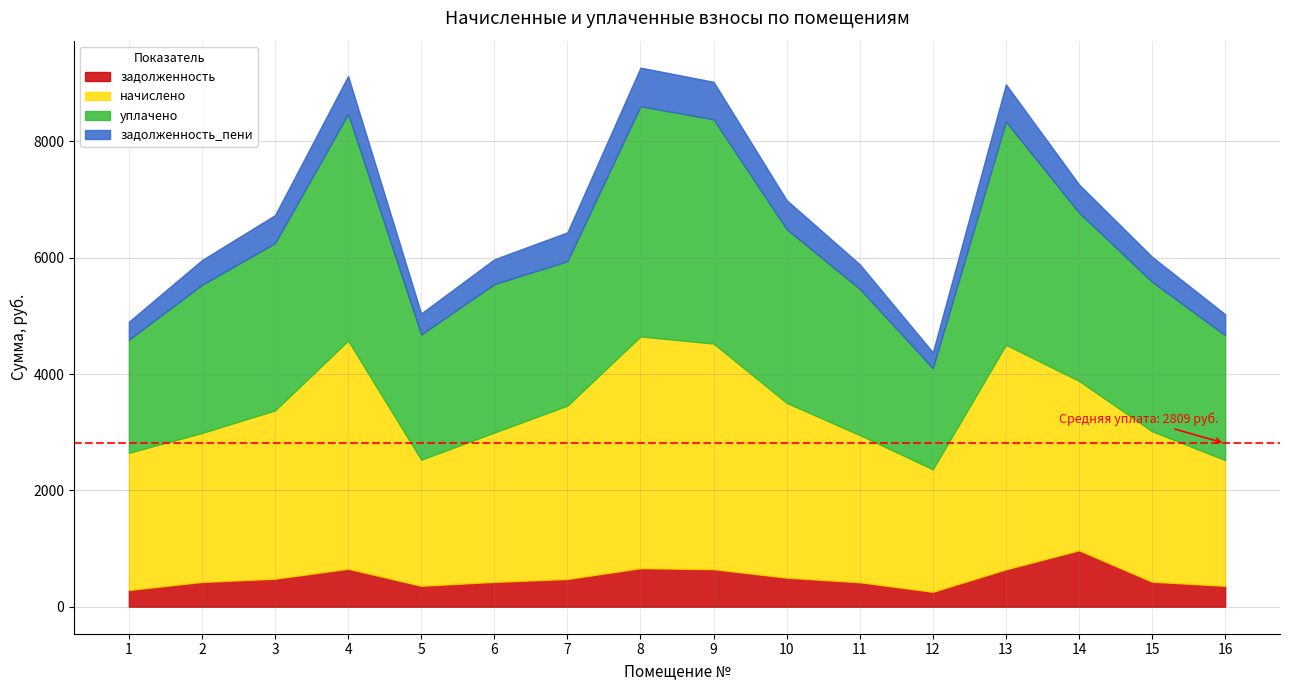

Is it true that уплачено equals 2514.1 at 11?

True